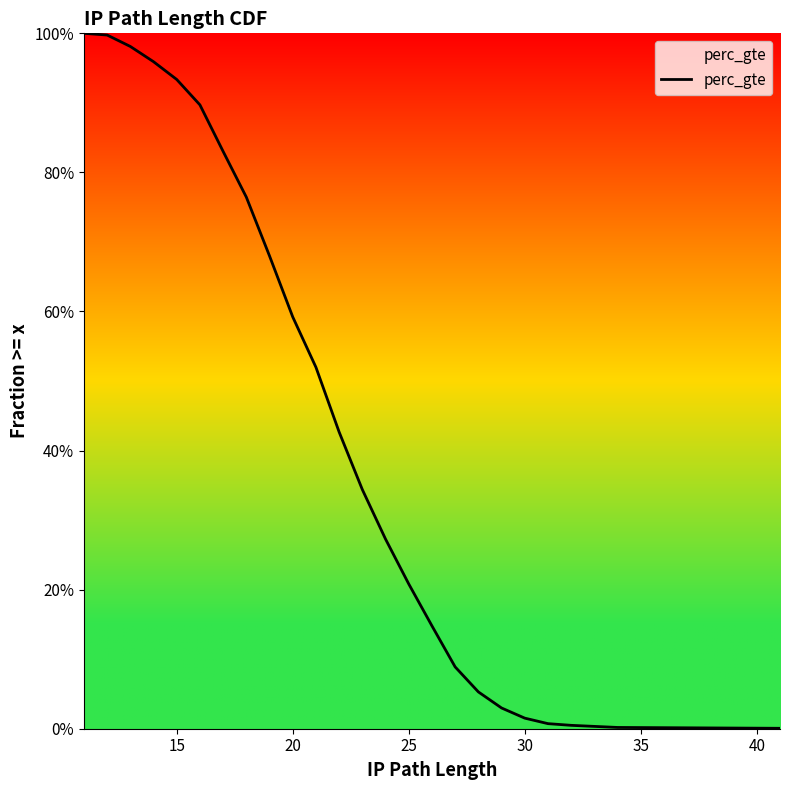

What is the sum of all values?

10.8